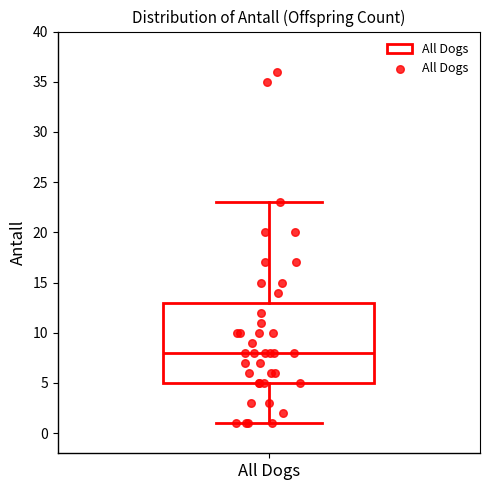

Transcribe this box plot: give where the median line is, the range the box spans, and where the two whiskers end, as read against the y-axis. The values are not printed on the chart, so give them approximately, as read against the axis.

median 8, box 5 to 13, whiskers 1 to 23